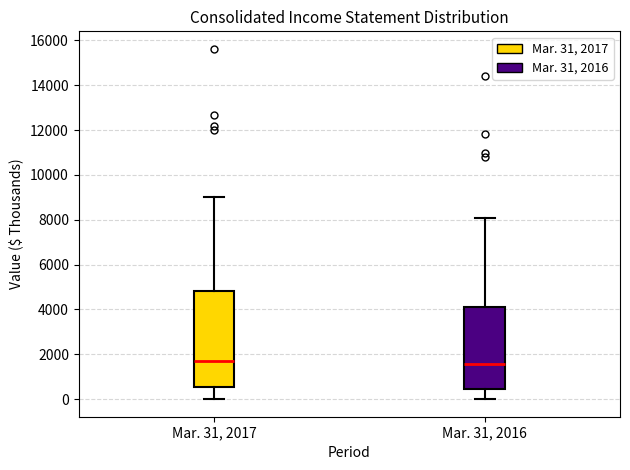

Where is the lower edge of the box for Mar. 31, 2016 on the y-axis? The values are not printed on the chart, so give them approximately, as read against the axis.

400